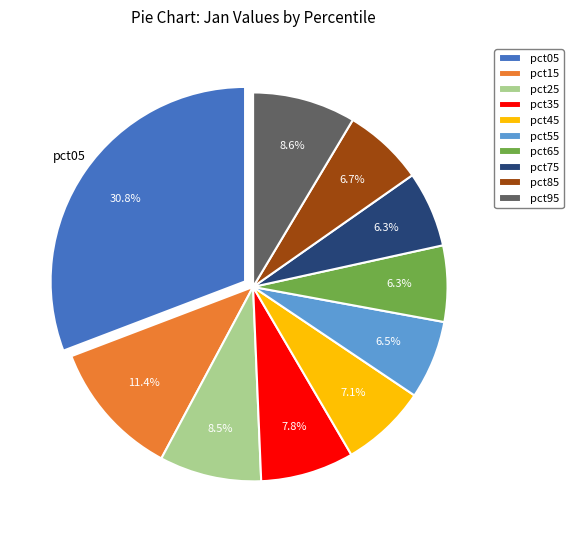

What portion of the pie excludes pct65?

93.7%